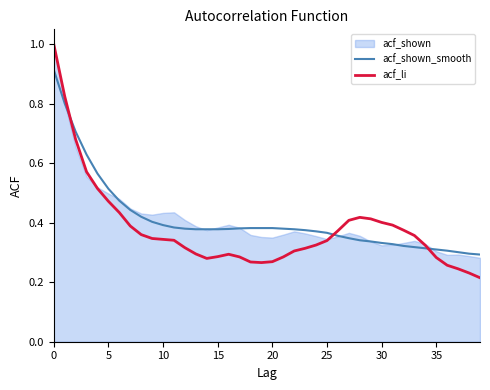

True or false: acf_li has more than 0 points higher than both neighbors.

True